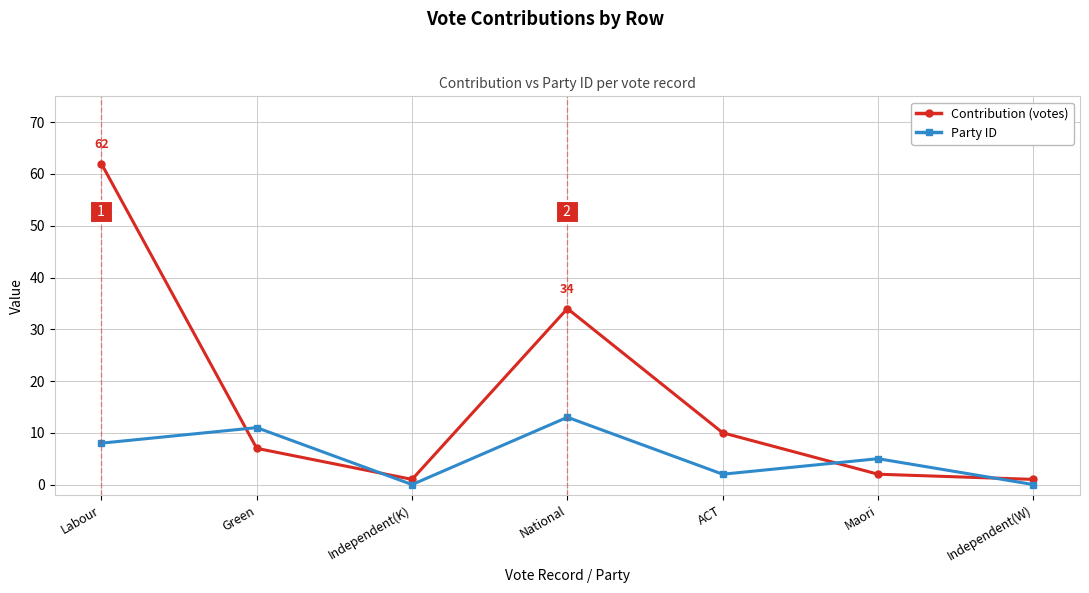

Between which two adjacent categories do Contribution (votes) and Party ID first intersect?

Labour and Green